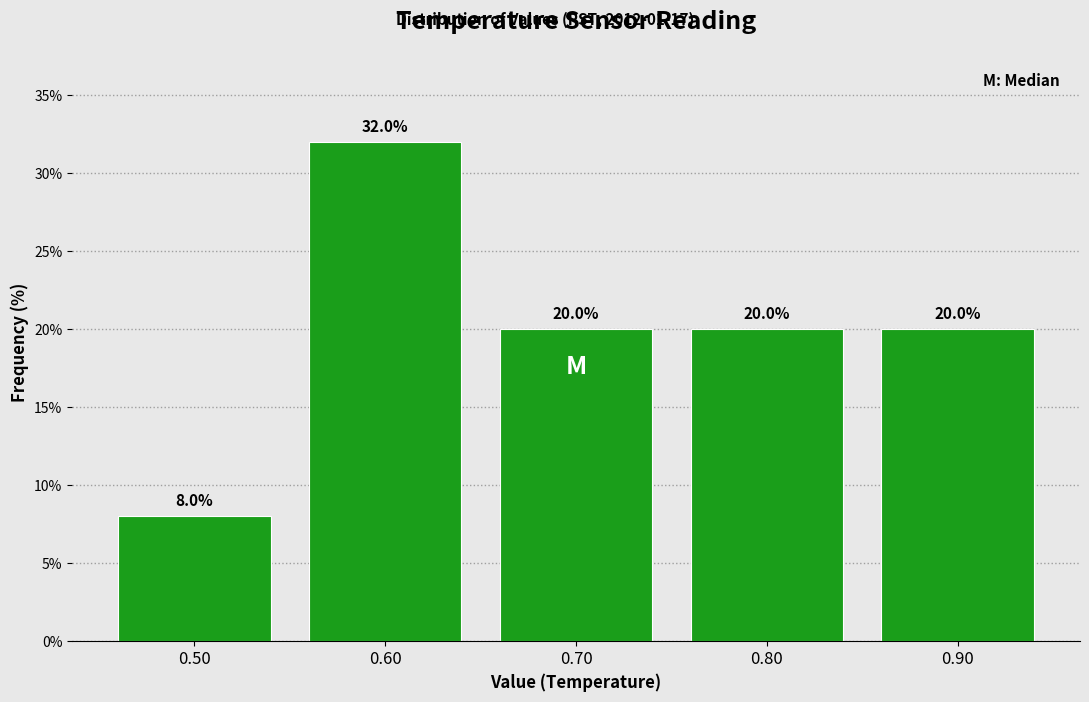

Reading right to left, what are all the values shown in this chart?

0.90=20	0.80=20	0.70=20	0.60=32	0.50=8